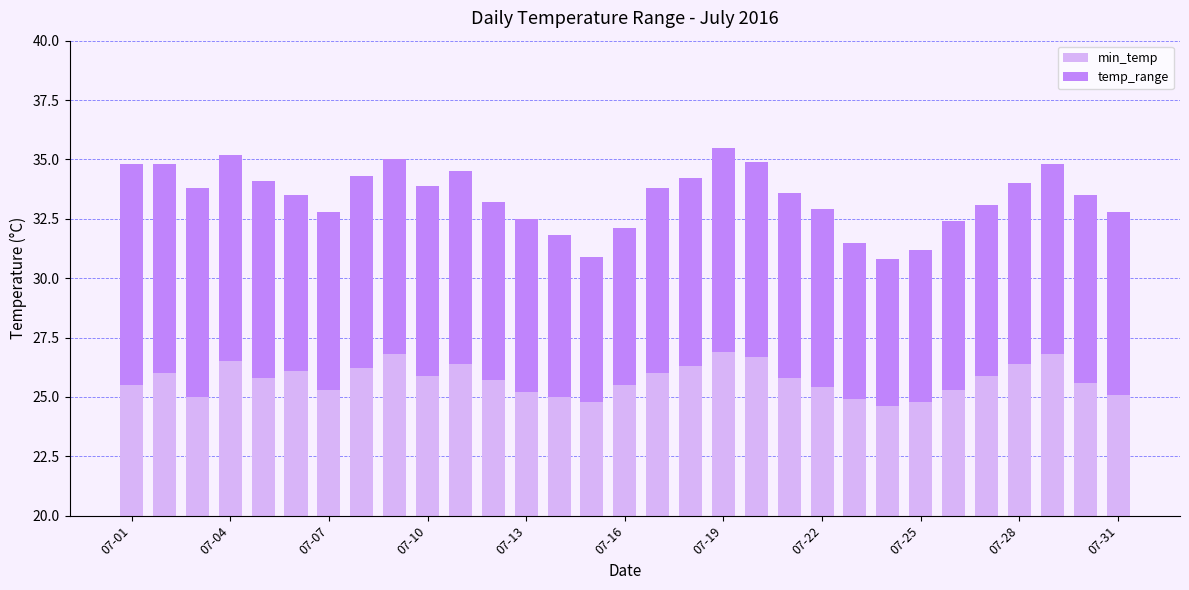

The value of temp_range at 19 is 13.2. True or false?

False